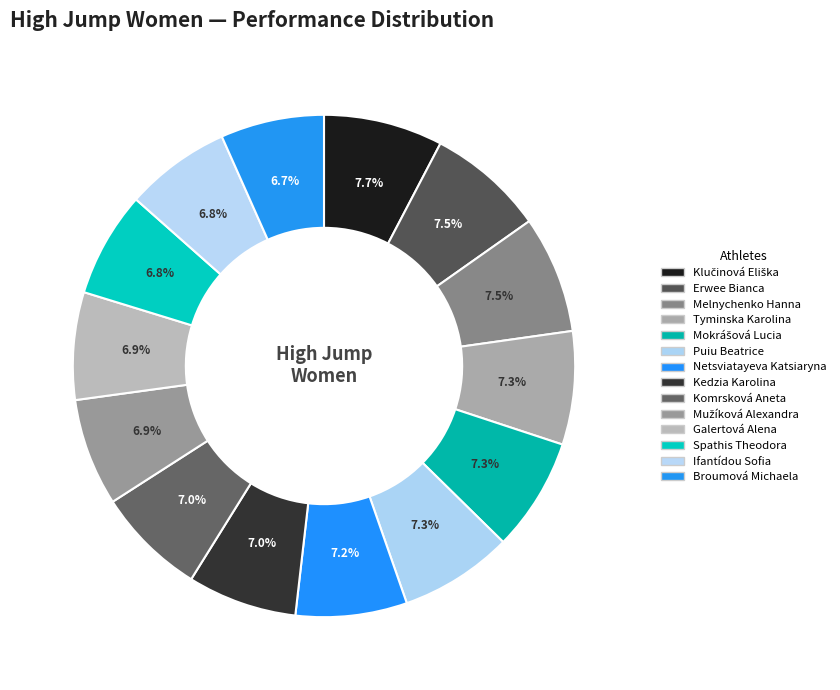

Which slice is the largest?

Klučinová Eliška